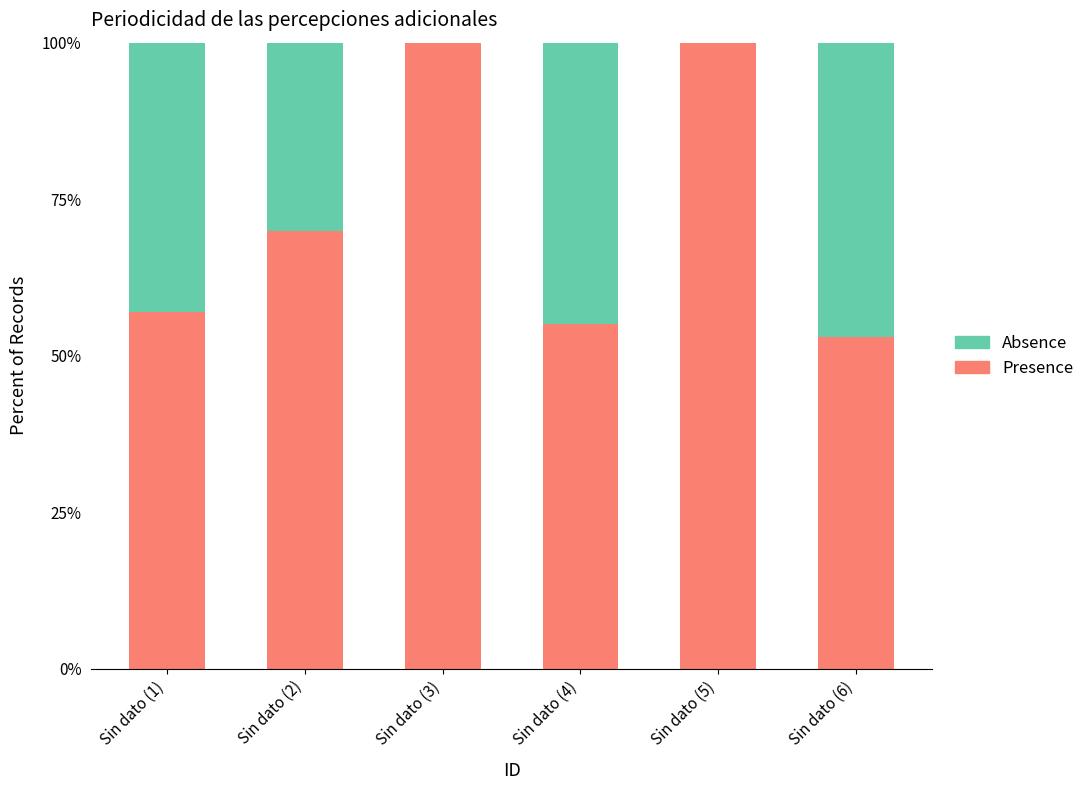

What is the total value across all series at Sin dato (4)?

100